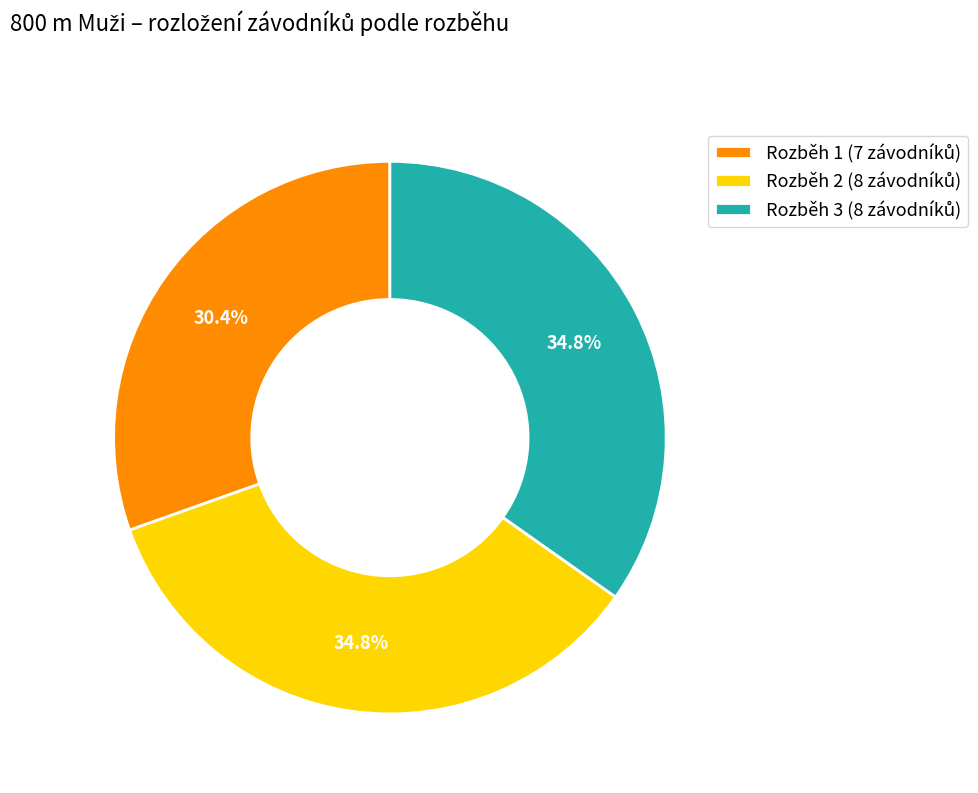

Is there a majority slice in this chart?

No